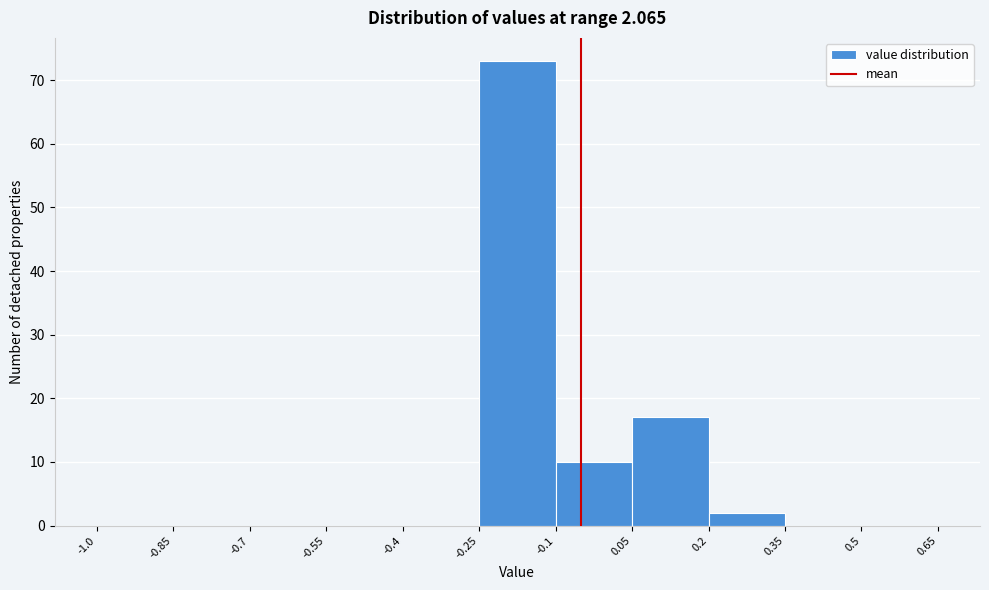

Reading left to right, list every bar in this chart as the range it spans on the x-axis followed by its height. The values are not printed on the chart, so give them approximately, as read against the axis.

-1.0 to -0.85: 0
-0.85 to -0.7: 0
-0.7 to -0.55: 0
-0.55 to -0.4: 0
-0.4 to -0.25: 0
-0.25 to -0.1: 73
-0.1 to 0.05: 10
0.05 to 0.2: 17
0.2 to 0.35: 2
0.35 to 0.5: 0
0.5 to 0.65: 0